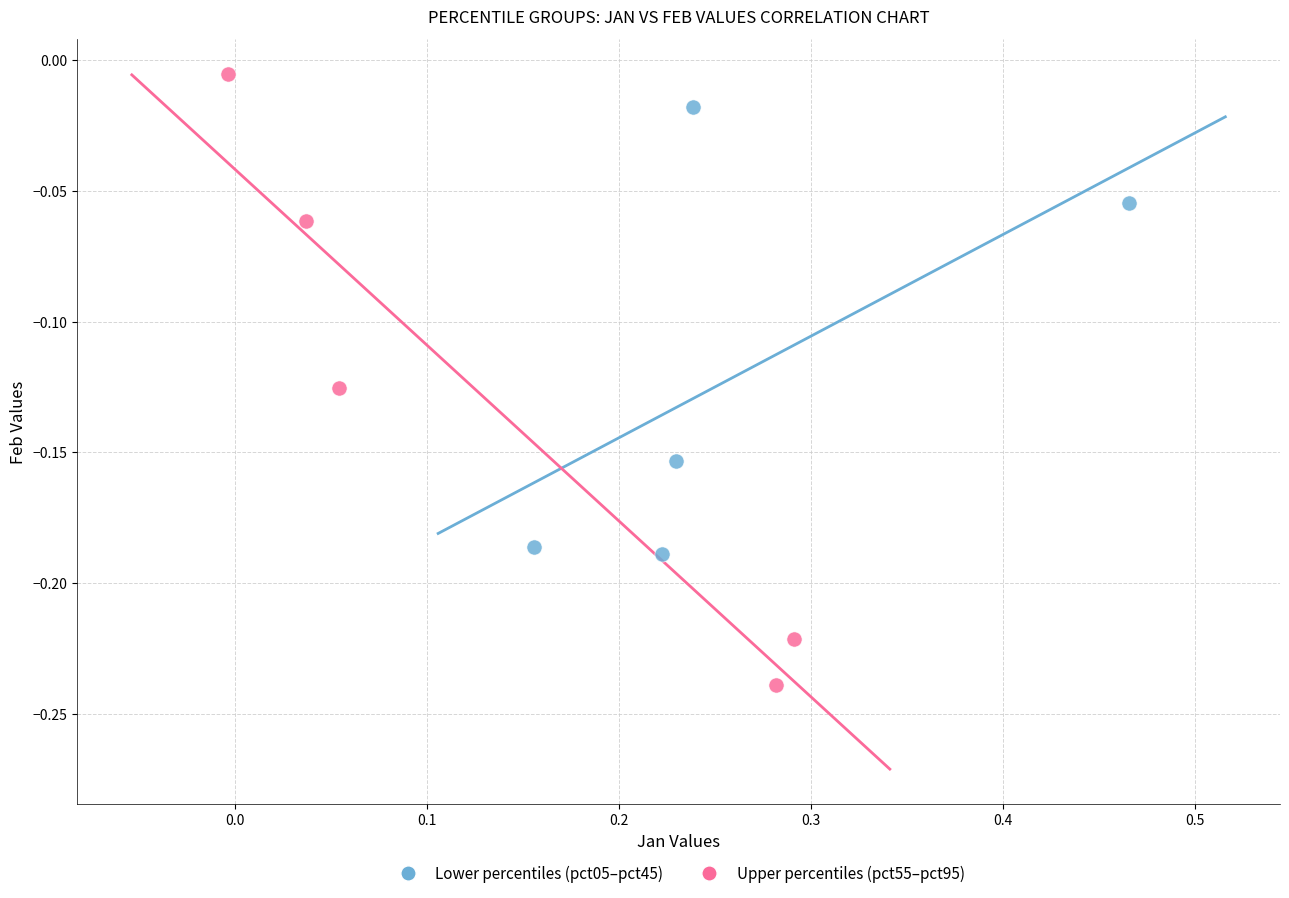

What are all the series names shown in the legend?

Lower percentiles (pct05–pct45), Upper percentiles (pct55–pct95)